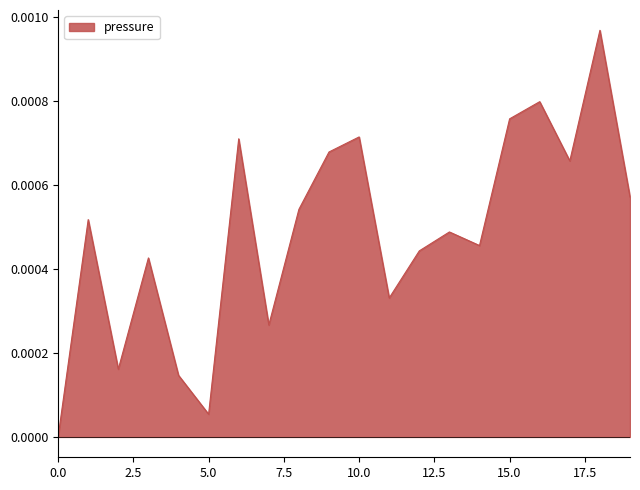

Does the chart have visible grid lines?

No